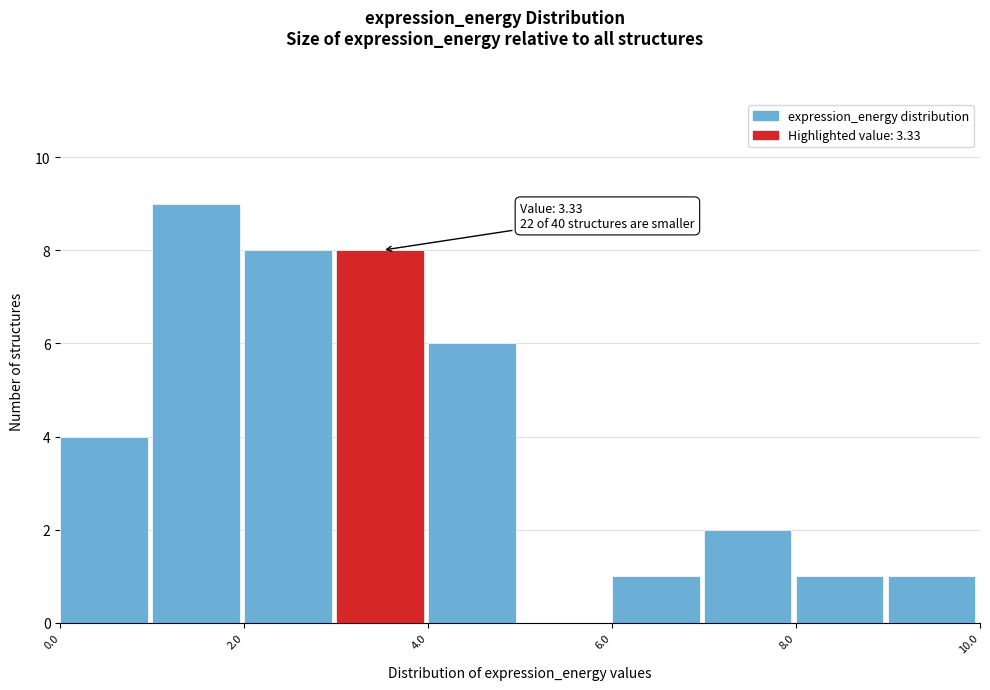

Over which range of the x-axis is the bar tallest?

1 to 2